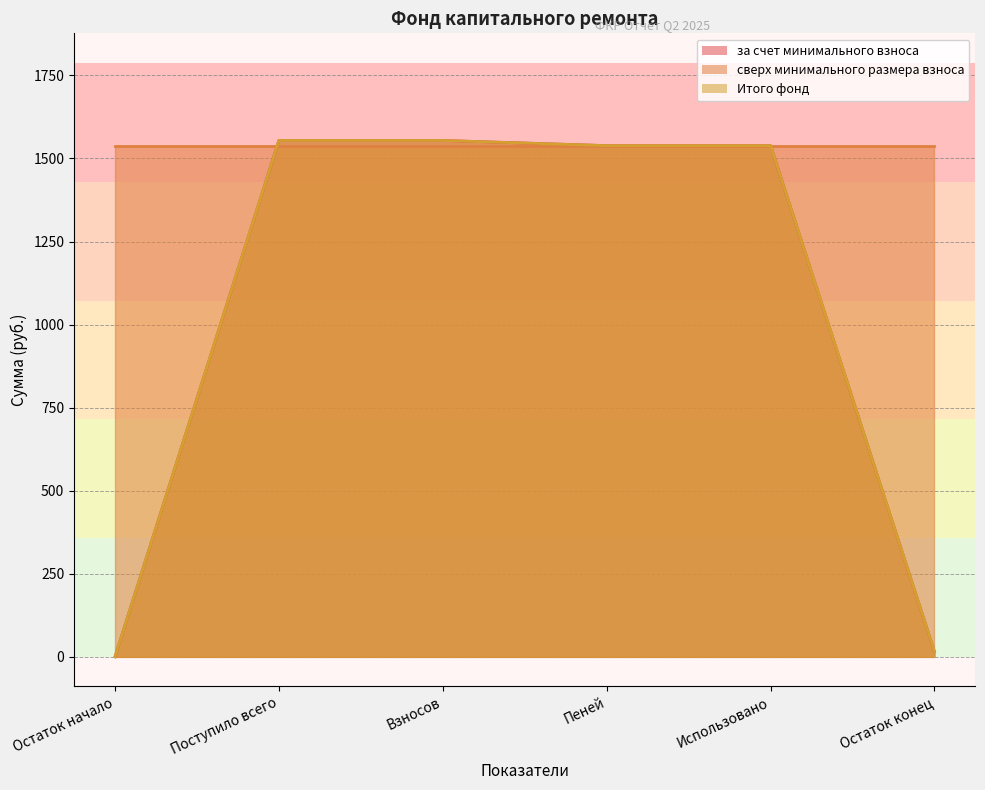

True or false: за счет минимального взноса has more than 0 interior local peaks.

False